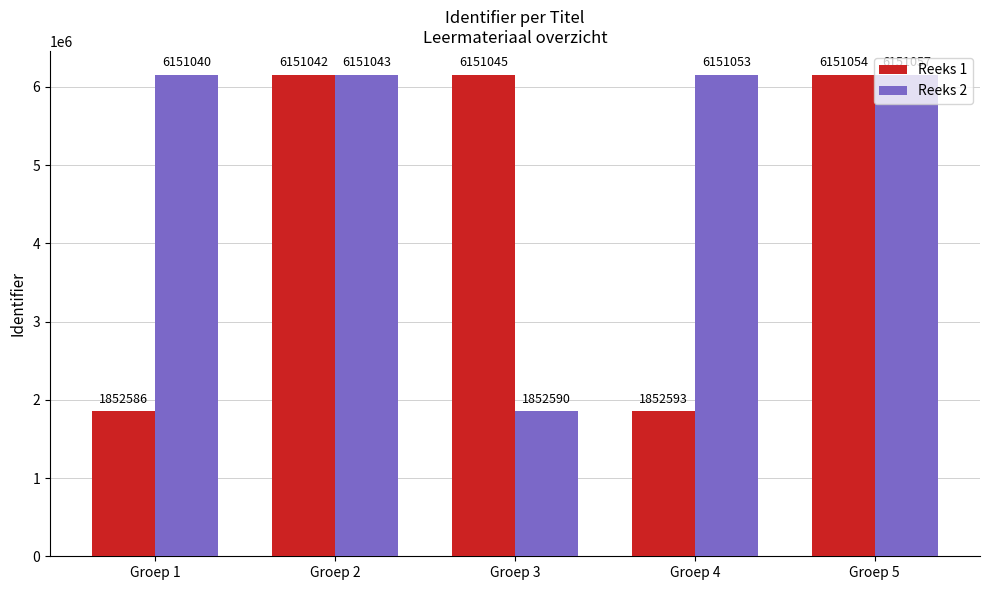

How many distinct data groups are displayed?

2